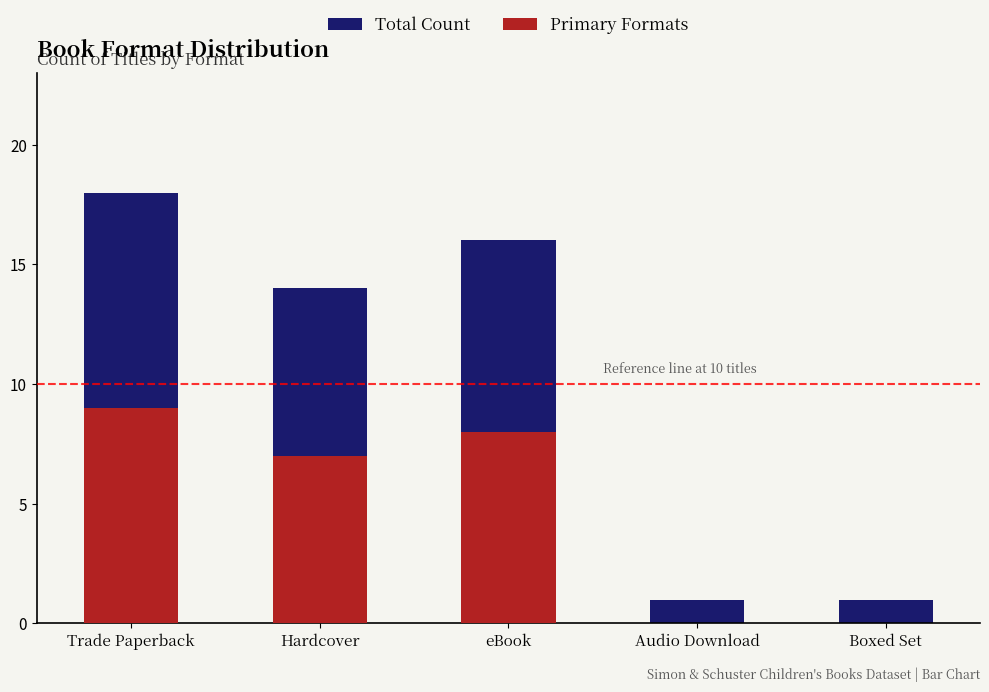

At which category is the sum across all series the highest?

Trade Paperback